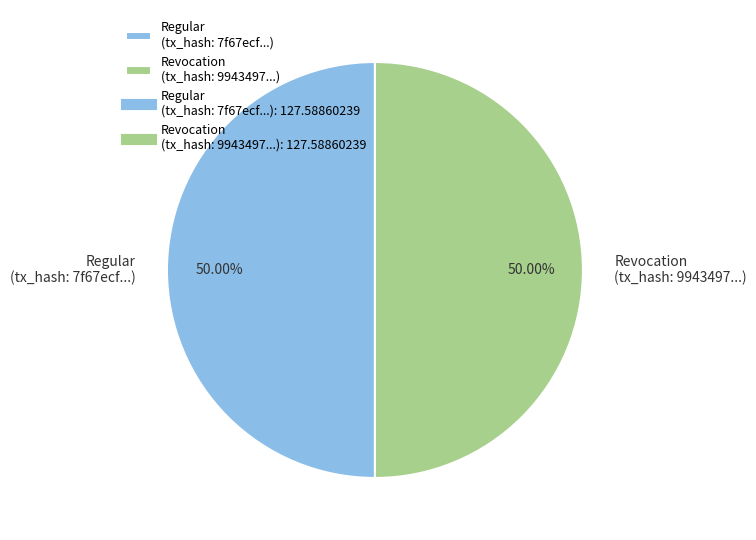

Approximately how many times larger is the value at Regular (tx_hash: 7f67ecf...) compared to Revocation (tx_hash: 9943497...)?

1.0